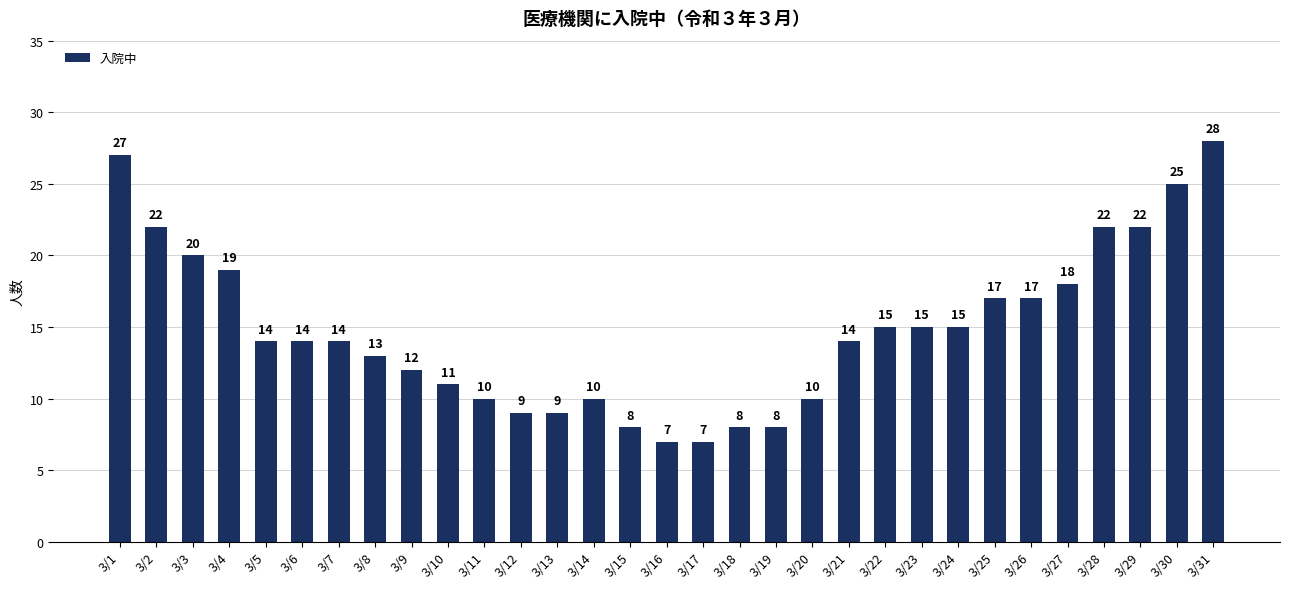

True or false: the data shows 33 at 3/30.

False